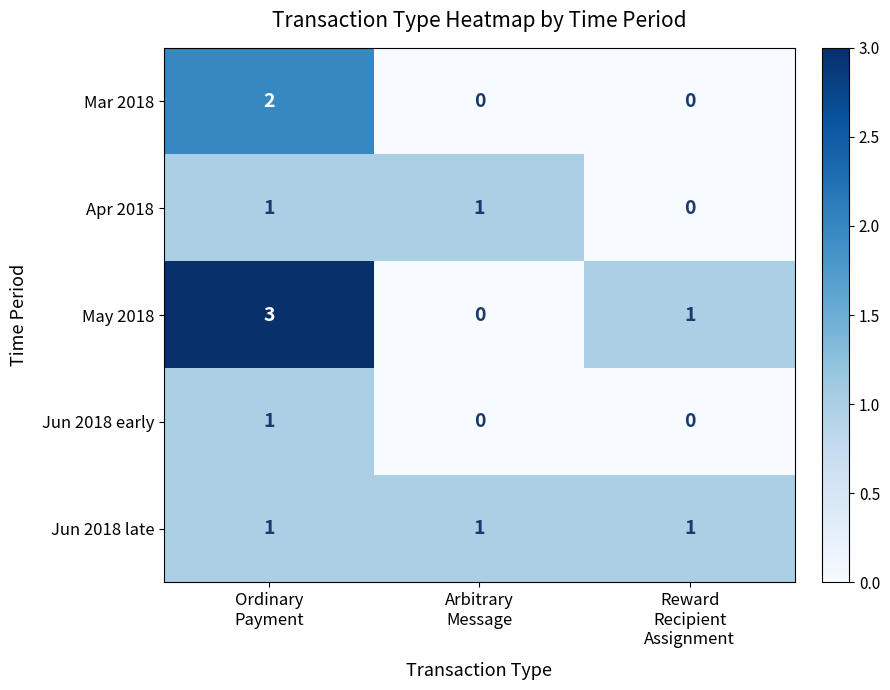

What is the maximum value shown in the chart?

3